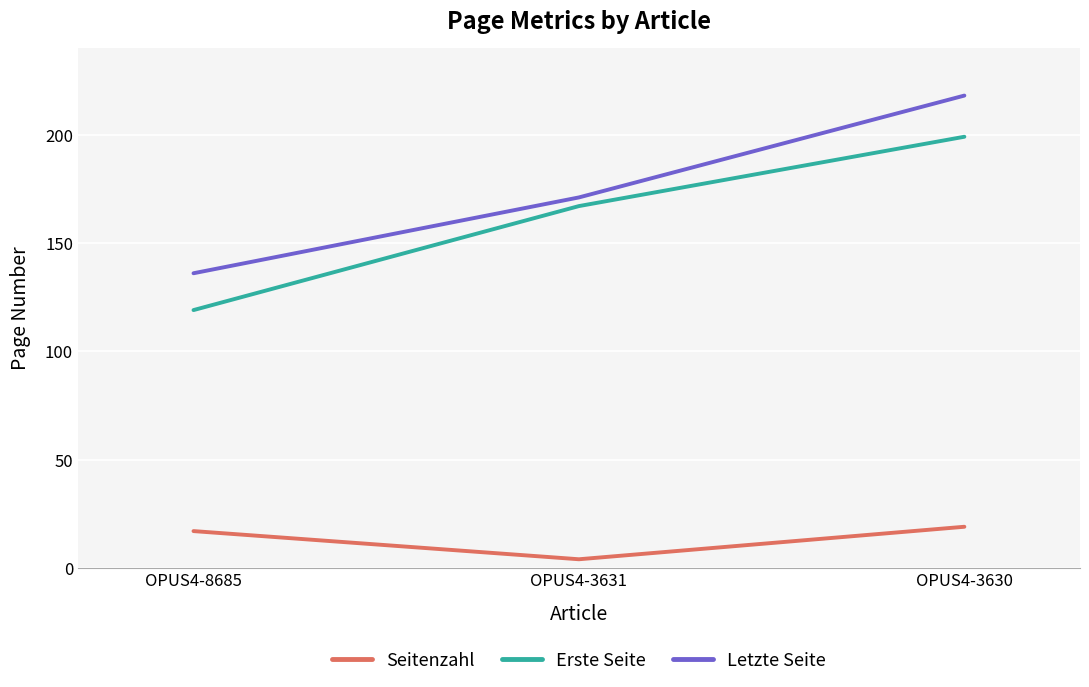

At which category is the sum across all series the highest?

OPUS4-3630